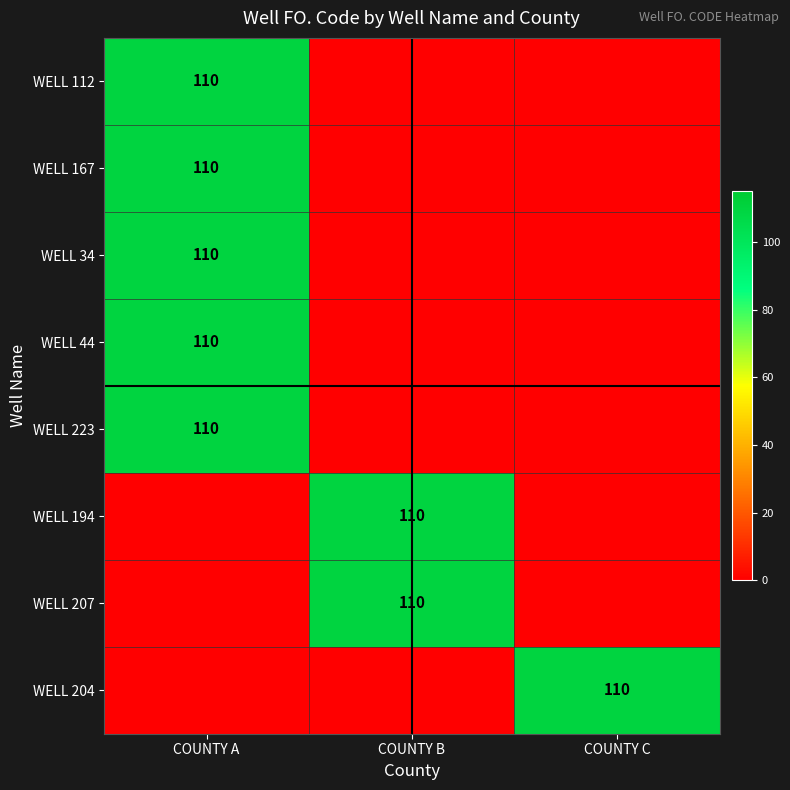

The WELL 223 series shows 110 at COUNTY A. True or false?

True